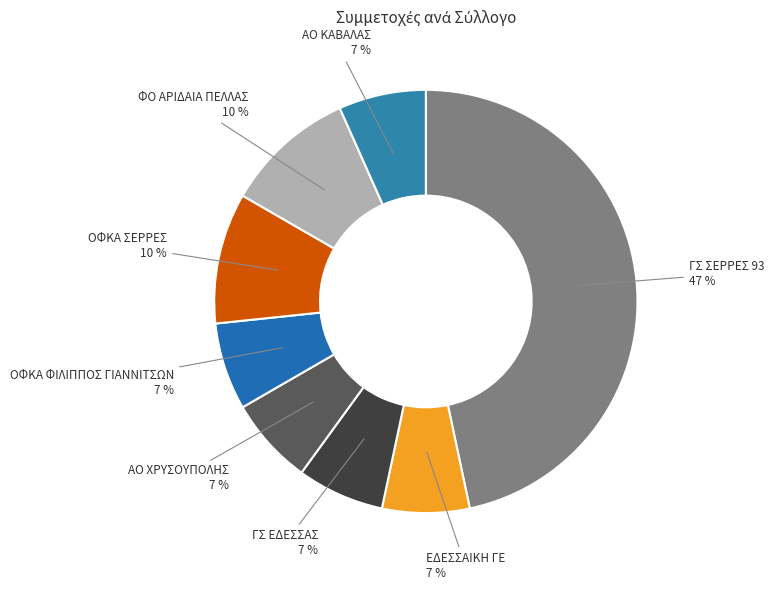

To the nearest percent, what is the combined percentage of ΓΣ ΣΕΡΡΕΣ 93 and ΑΟ ΧΡΥΣΟΥΠΟΛΗΣ?

53%